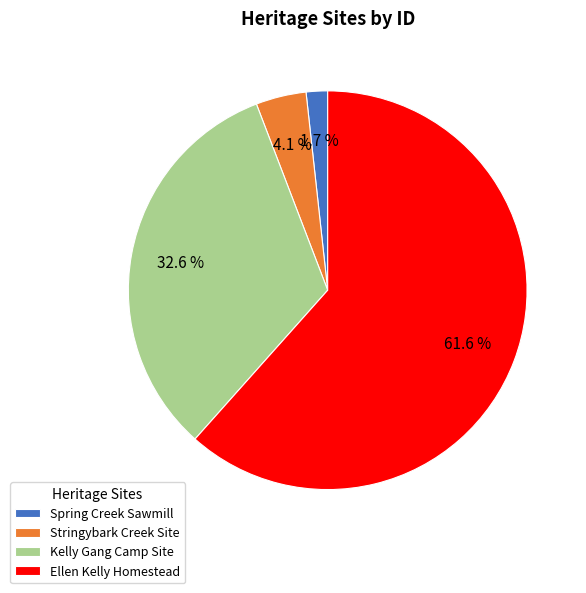

Rank the categories by value from highest to lowest.

Ellen Kelly Homestead, Kelly Gang Camp Site, Stringybark Creek Site, Spring Creek Sawmill